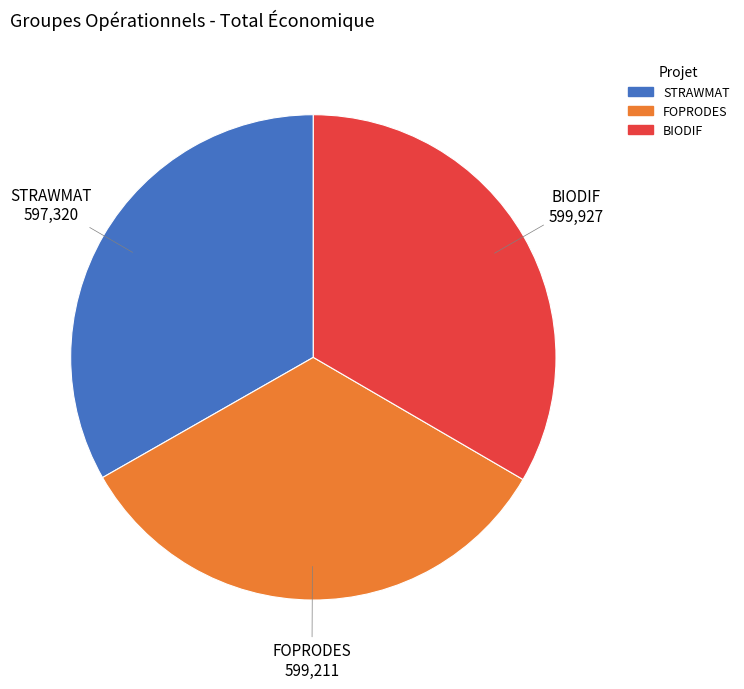

Do FOPRODES and STRAWMAT together represent more than half of the pie?

Yes